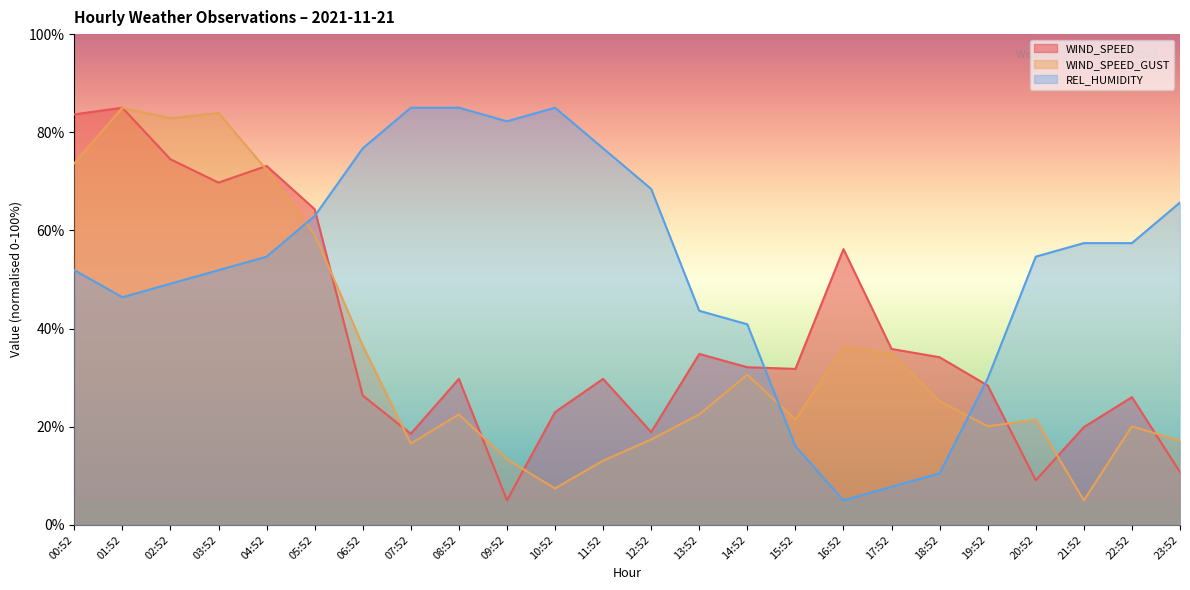

Is it true that WIND_SPEED equals 141.7 at 00:52?

False